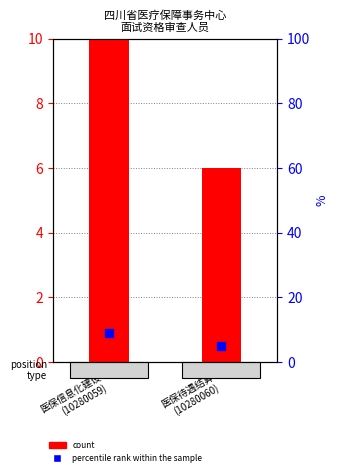

At which category is the sum across all series the highest?

医保信息化建设
(10280059)